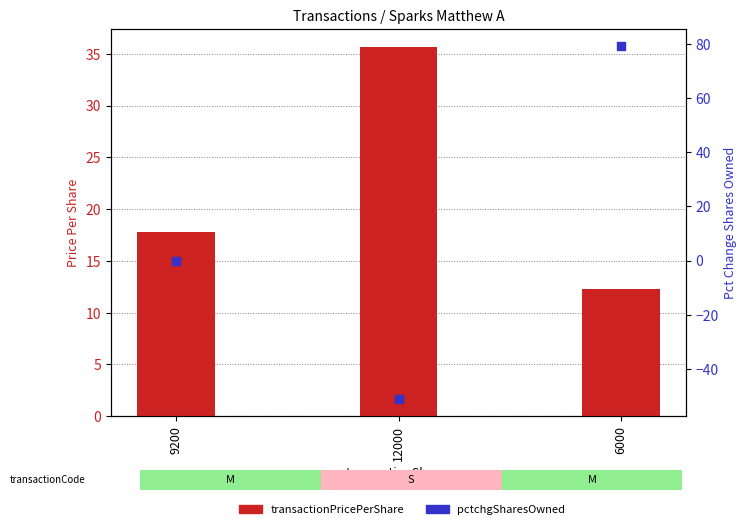

What is the total value across all series at 6000?

91.2